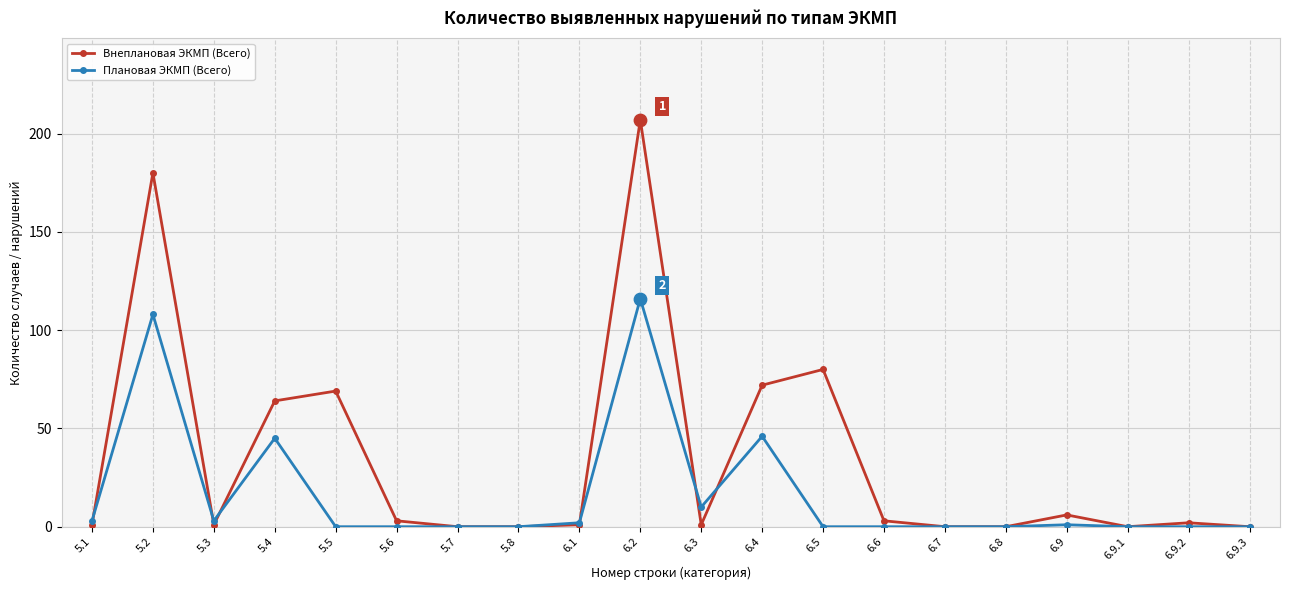

What is the total value across all series at 6.9.2?

2